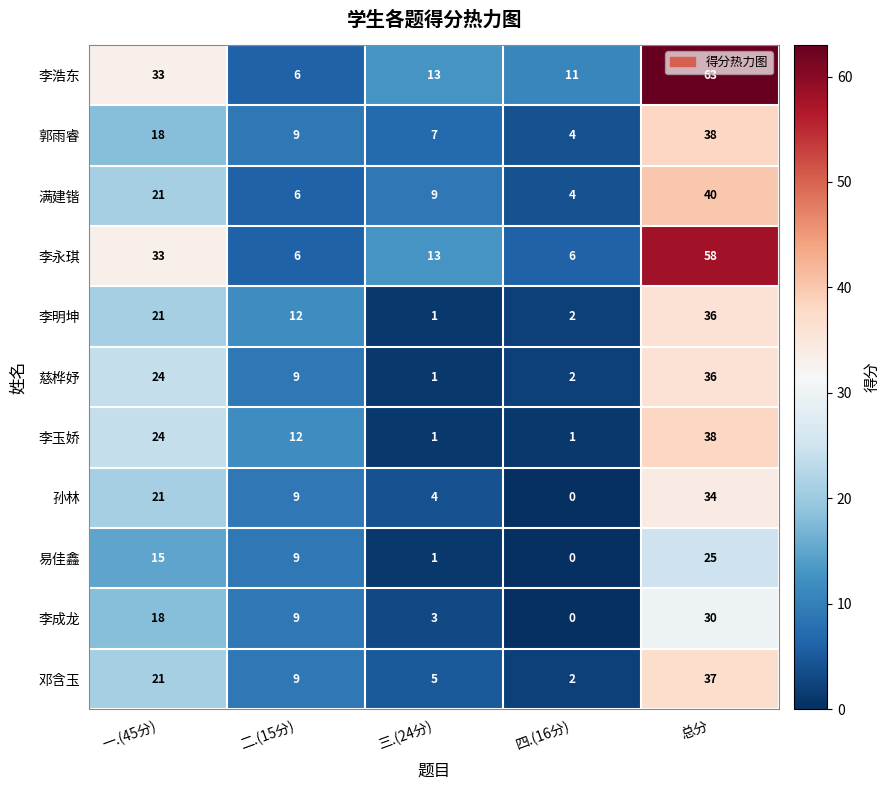

What is the sum of the 李玉娇 values at 一.(45分) and 三.(24分)?

25